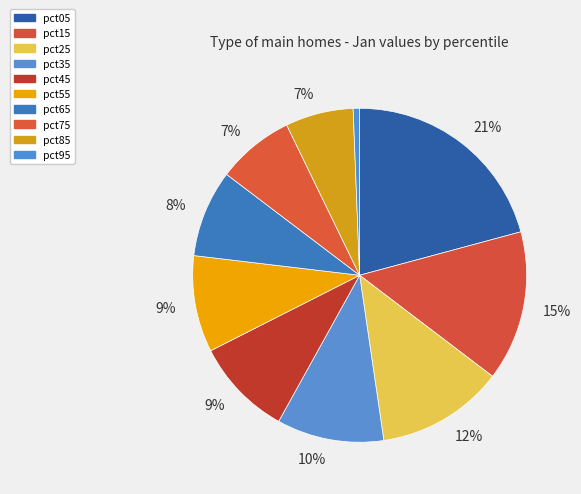

The pct45 slice represents 9% of the pie. True or false?

True